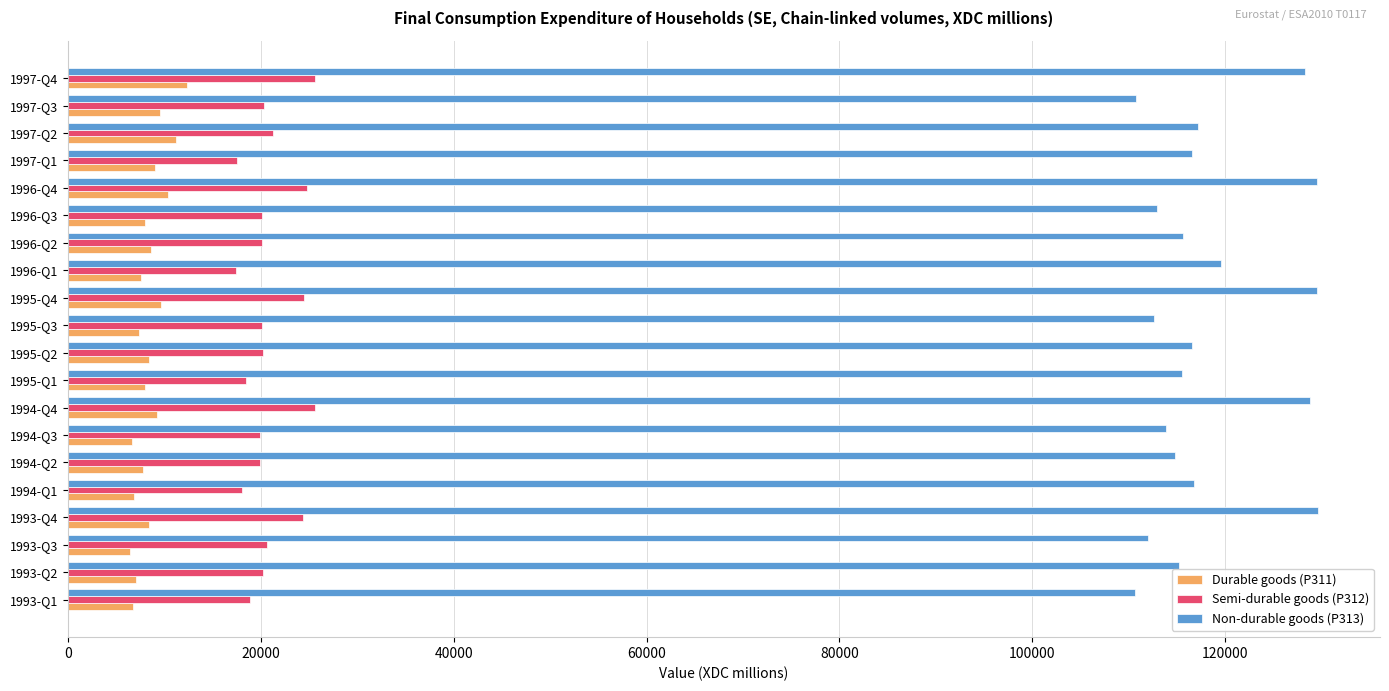

What is the sum of all Semi-durable goods (P312) values?

417887